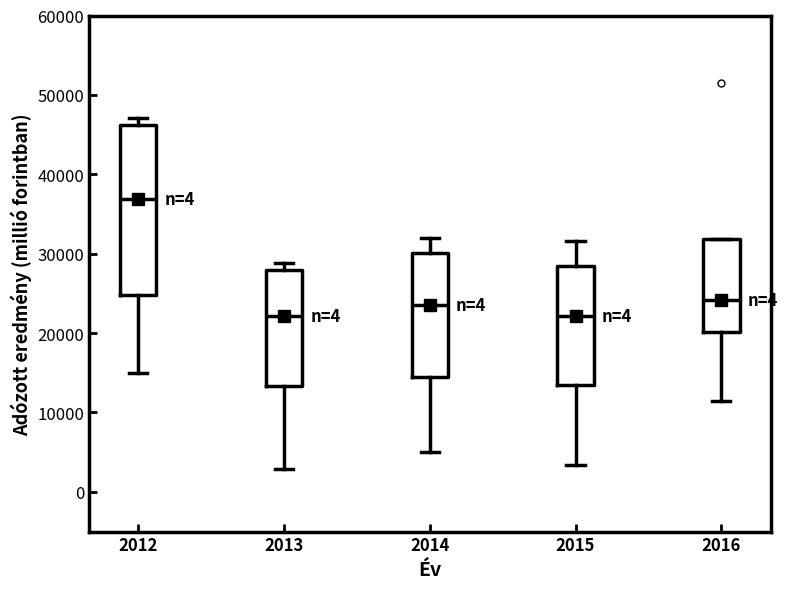

Comparing the boxes themselves (not the whiskers), which one is the tallest?

2012